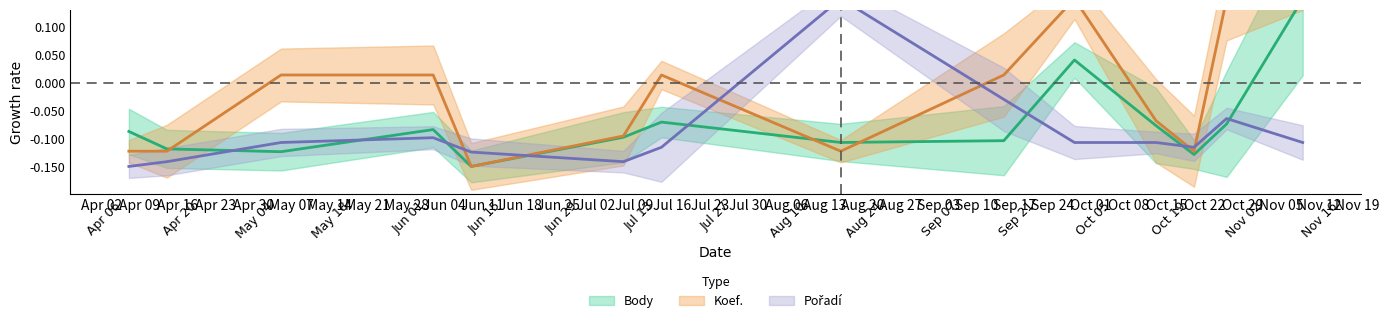

Between 2018-04-14 and 2018-09-15, which series saw the biggest shift?

Koef.